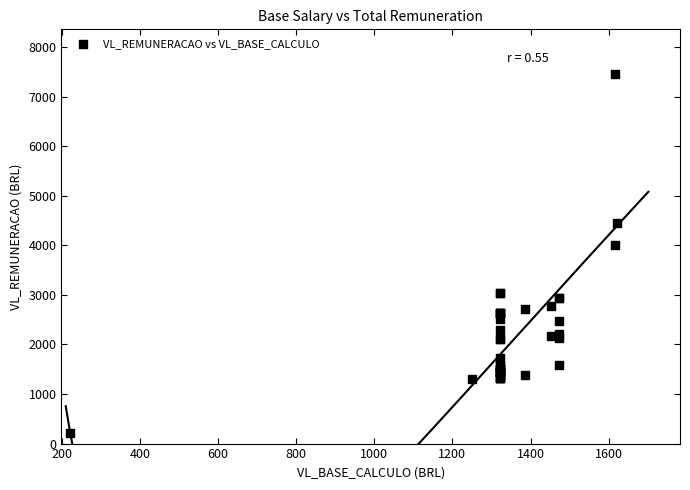

What Y value in the scatter plot is closest to 3842?

4013.2